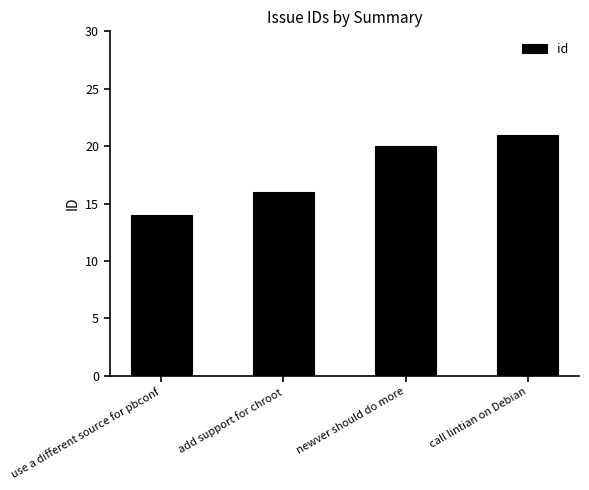

The value at add support for chroot is 16. True or false?

True